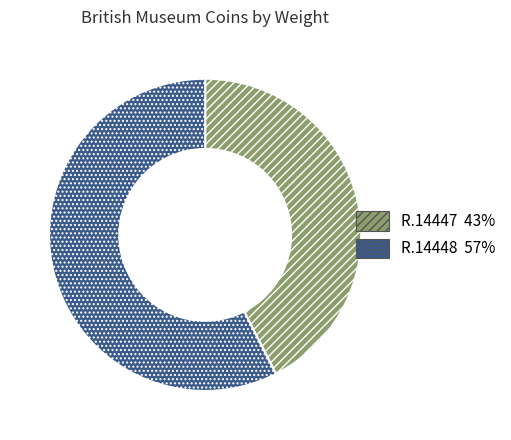

Which category has the smallest portion of the pie?

R.14447